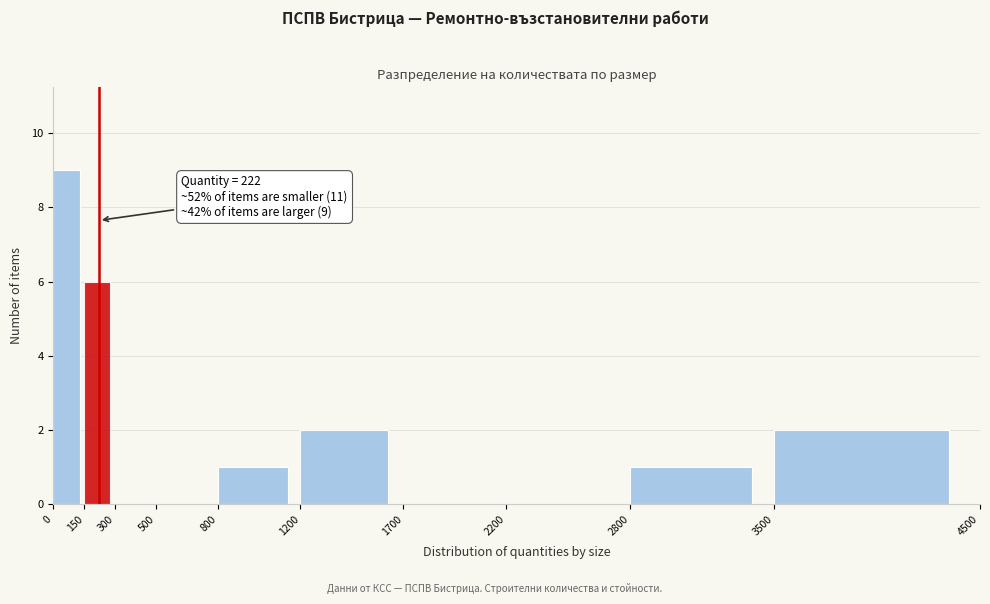

Which range on the x-axis has the tallest bar?

0 to 150